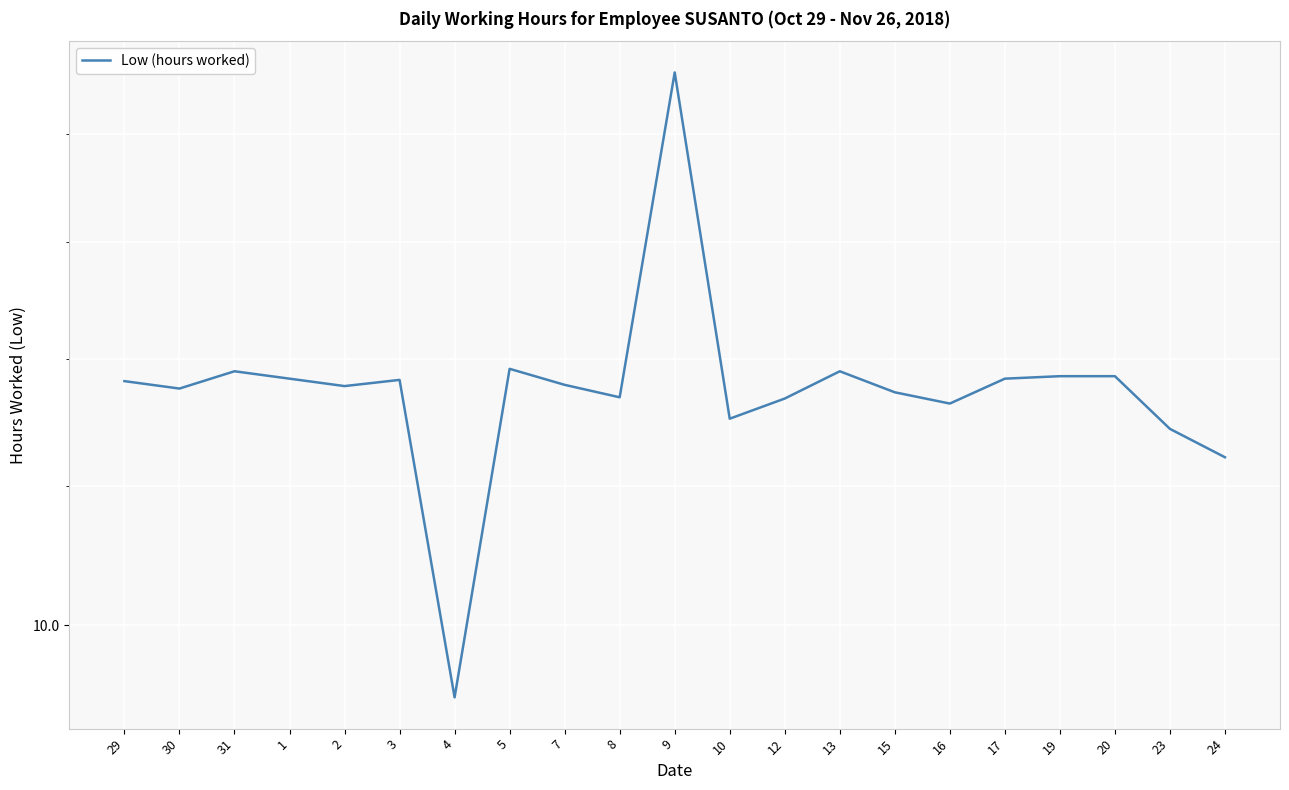

Which label corresponds to the smallest value in the chart?

4